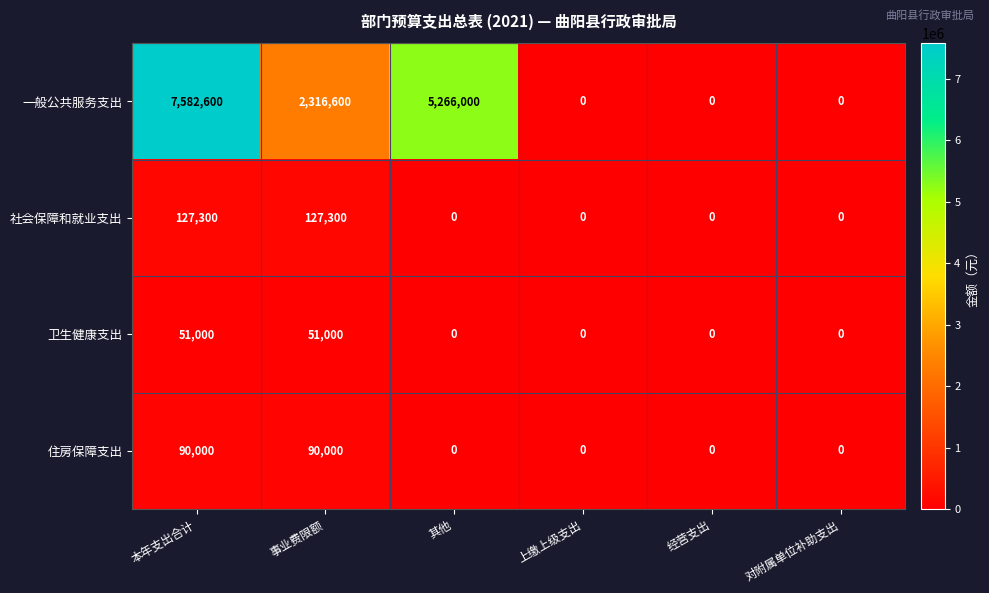

What is the greatest value displayed?

7582600